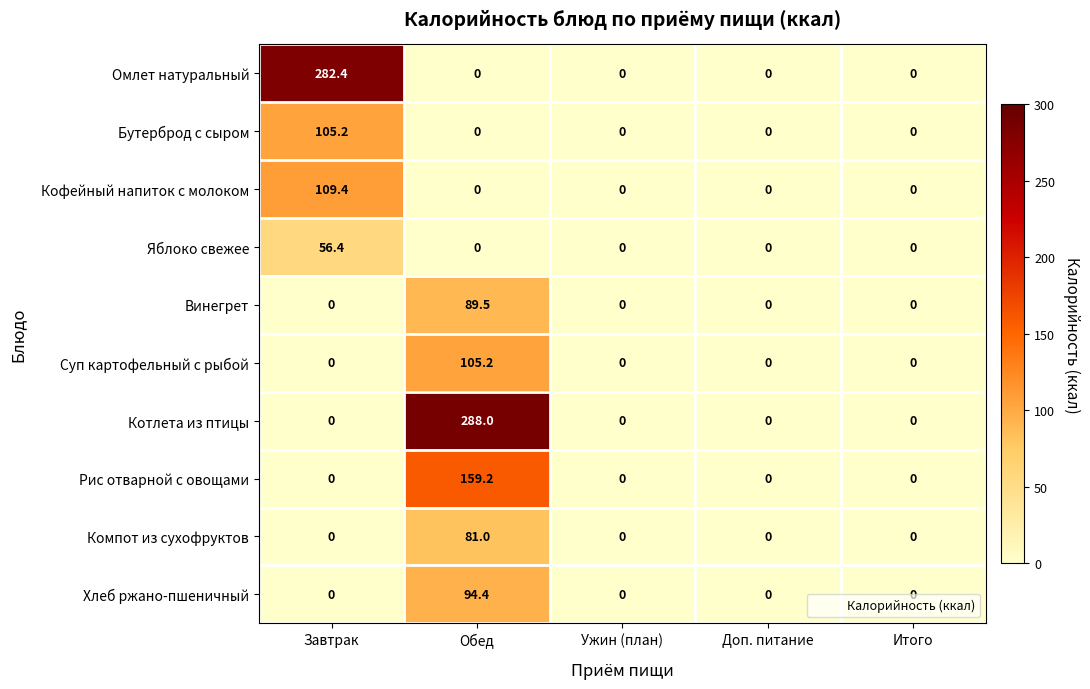

How many data points does each series have?

5